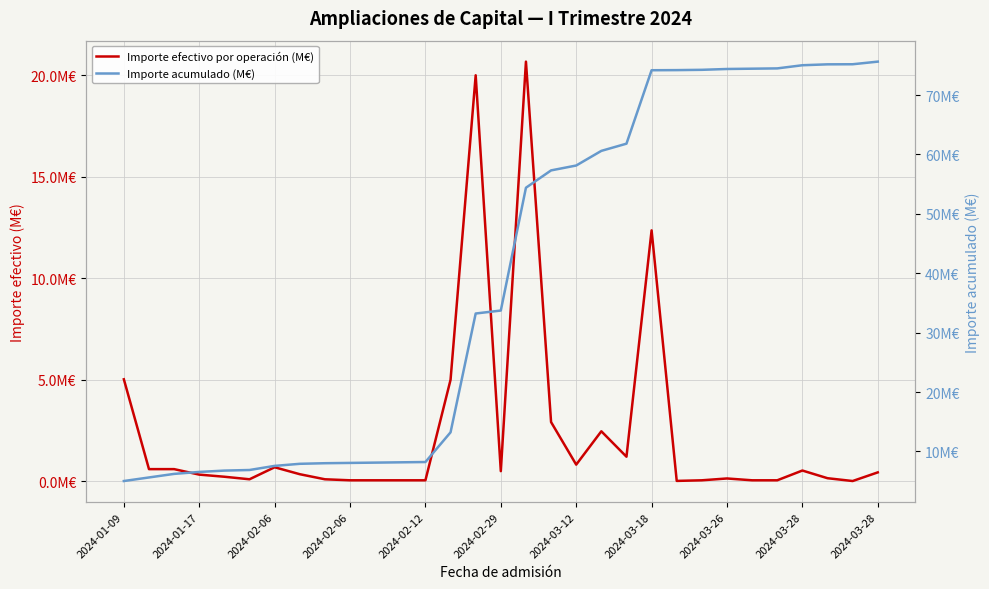

Rank the series at 2024-03-26 from lowest to highest value.

Importe efectivo por operación (M€), Importe acumulado (M€)